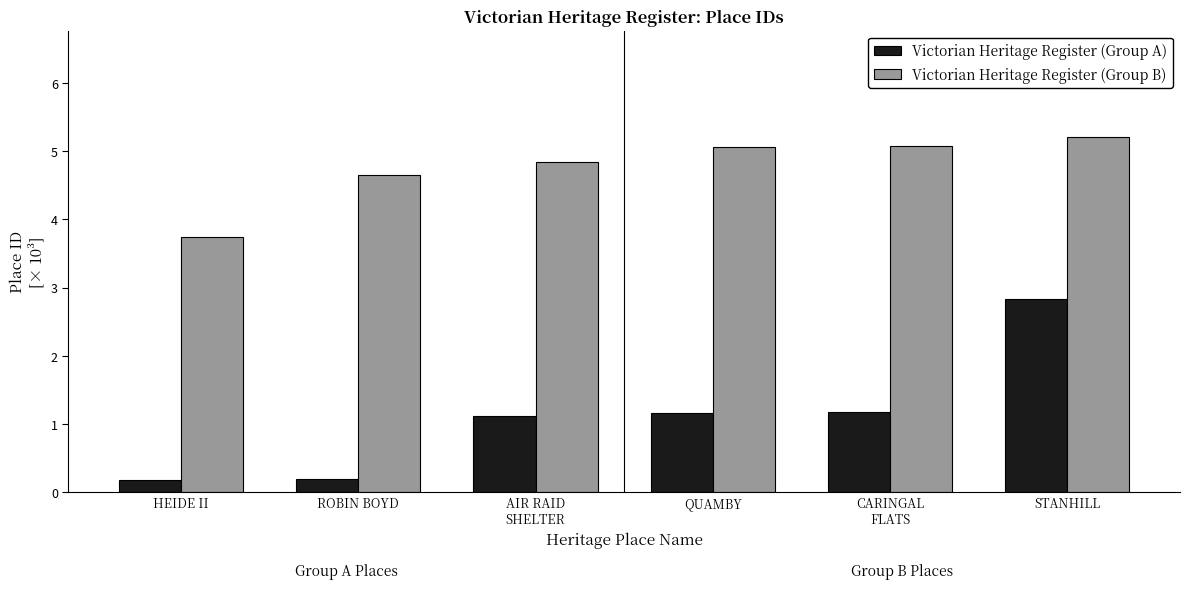

What is the minimum value for Victorian Heritage Register (Group A)?

0.2